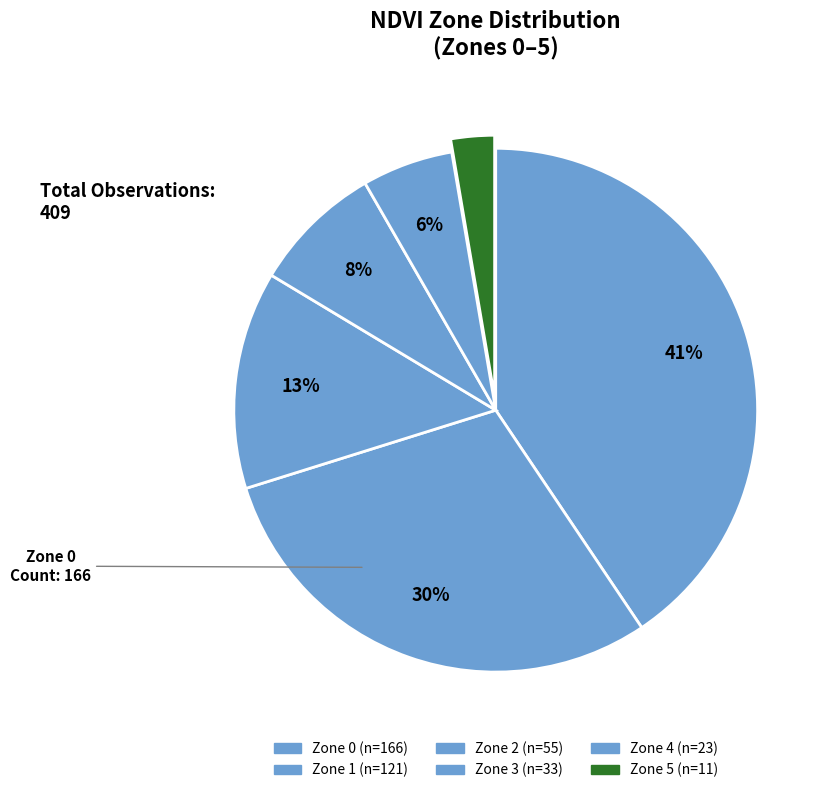

Is there a majority slice in this chart?

No